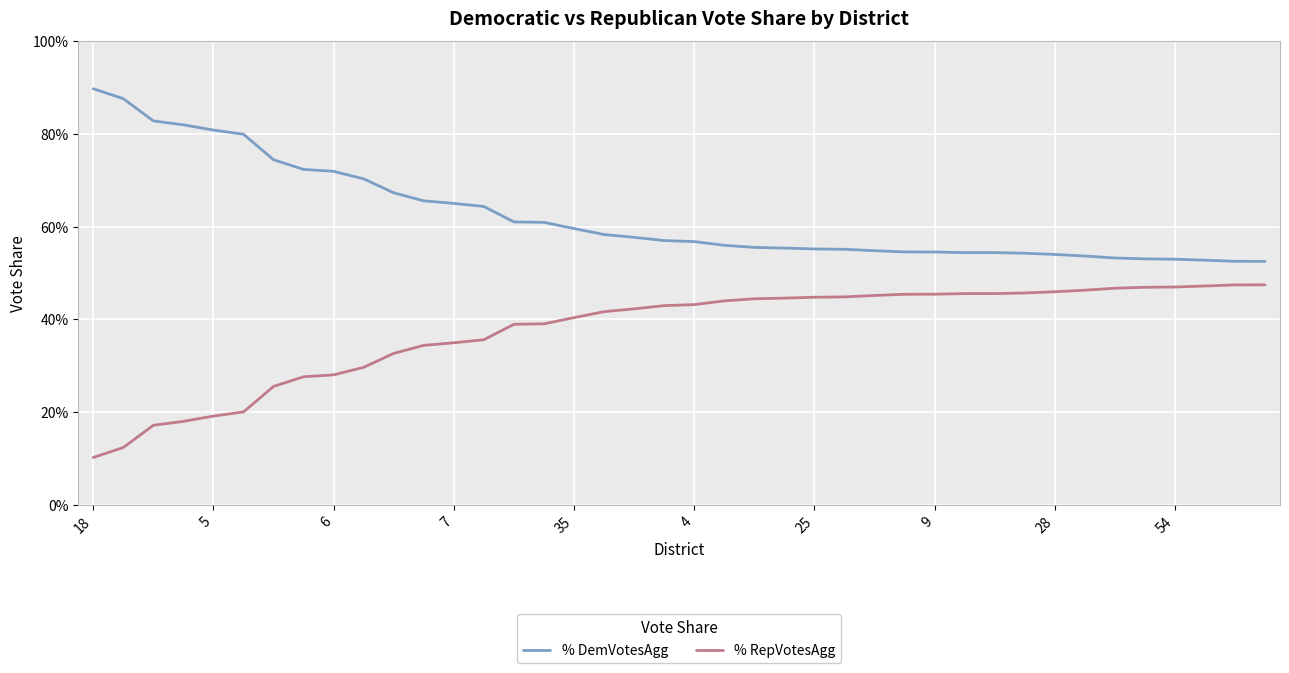

What is the value of the % DemVotesAgg point at the 22nd from the left?

0.6